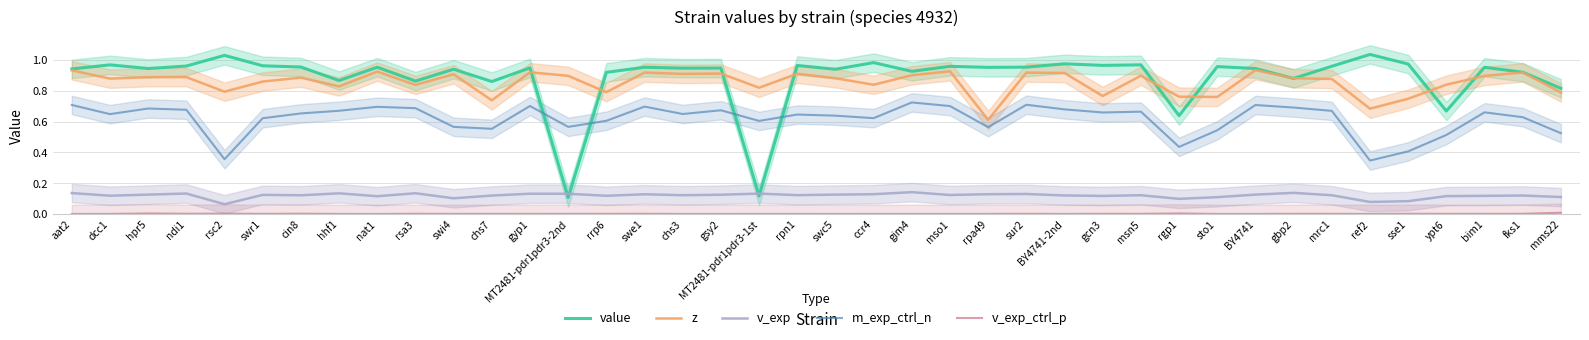

Which series has the largest total across all categories?

value